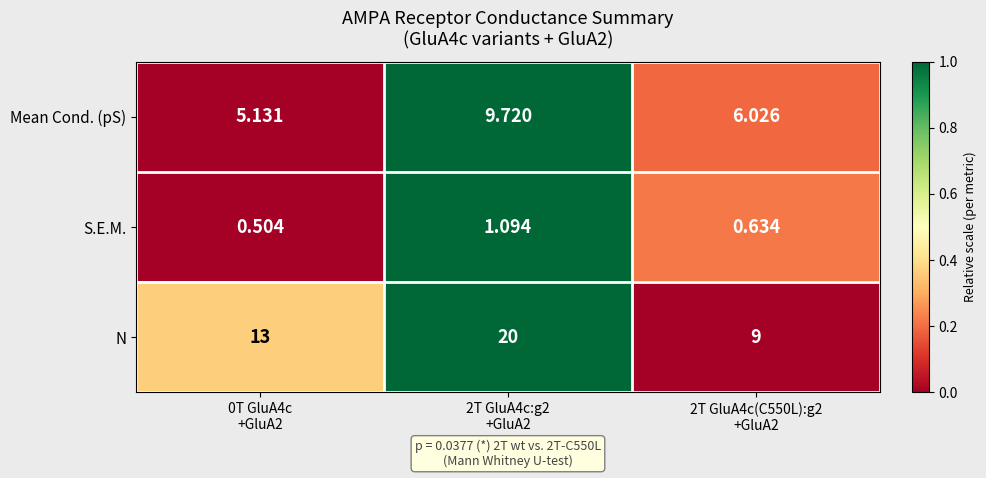

Which series has the largest total across all categories?

N